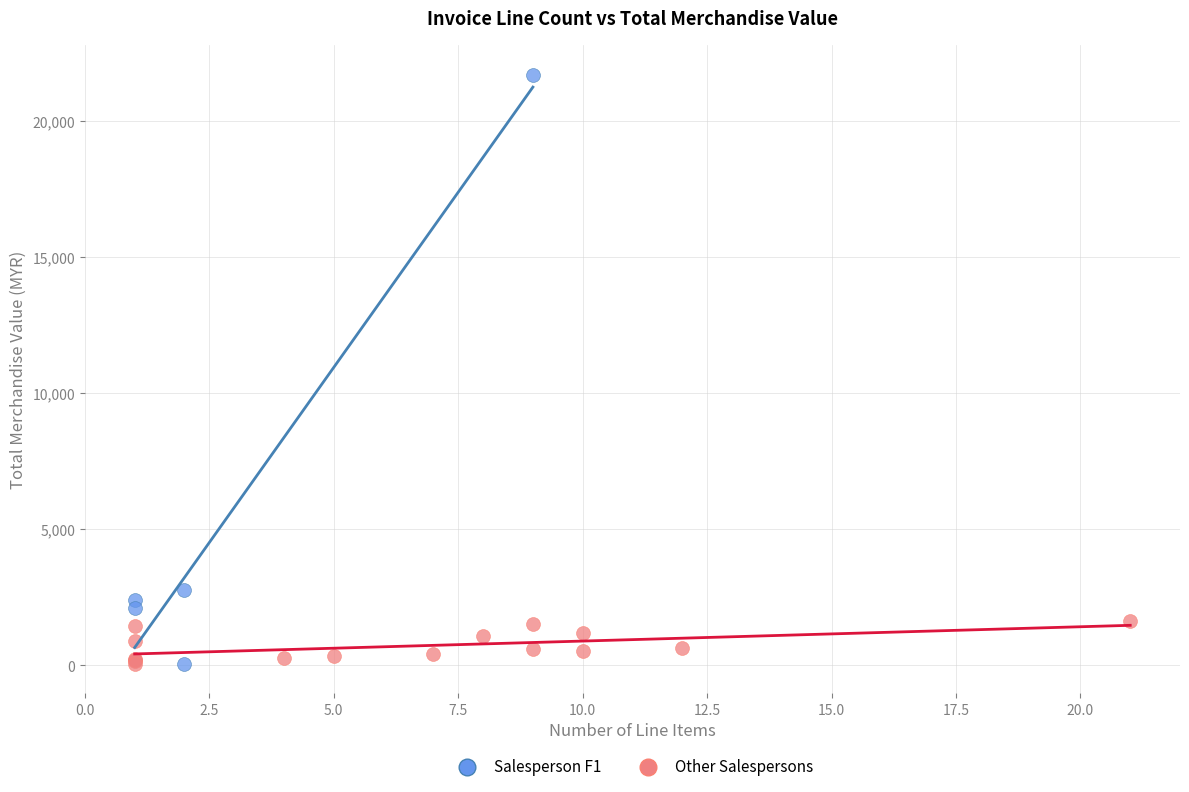

Which series has the largest Y range (max minus min)?

Salesperson F1